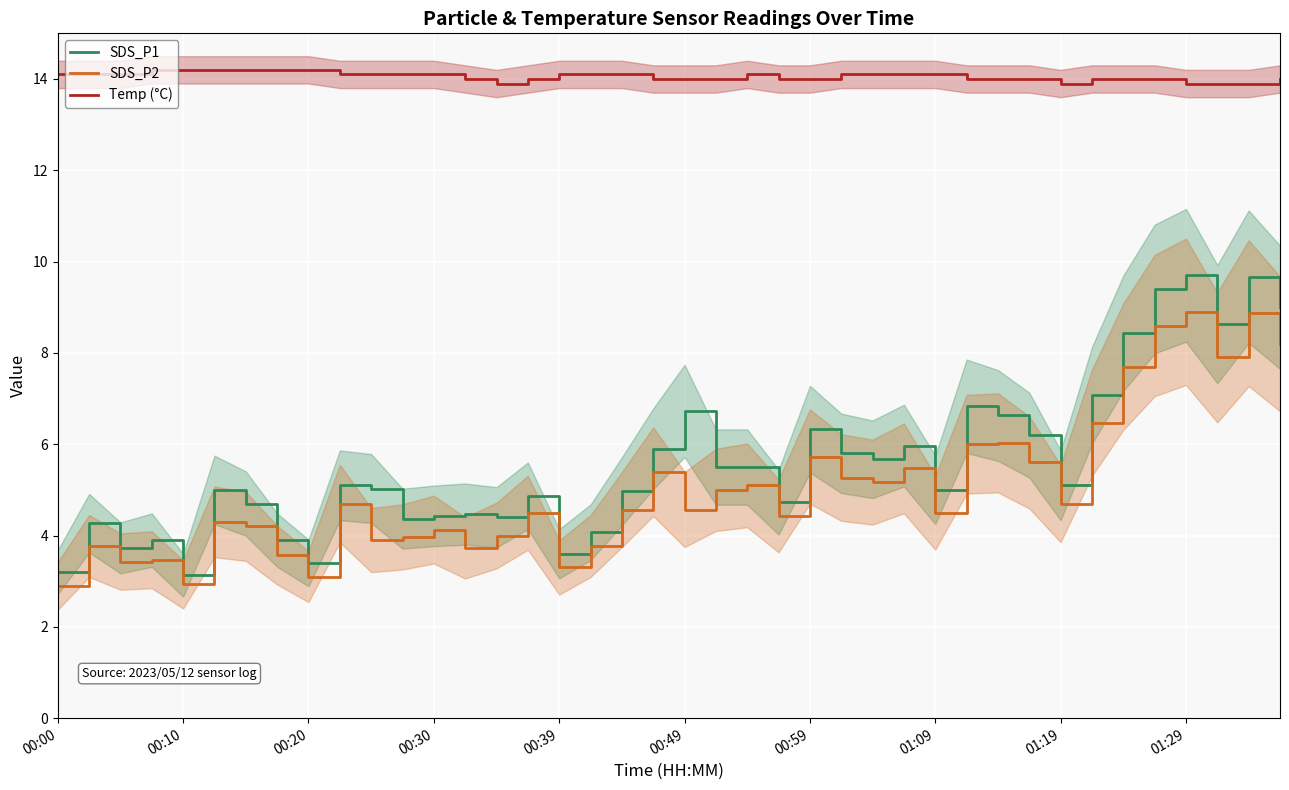

What is the difference between the maximum and second lowest values in the Temp (°C) series?

0.3